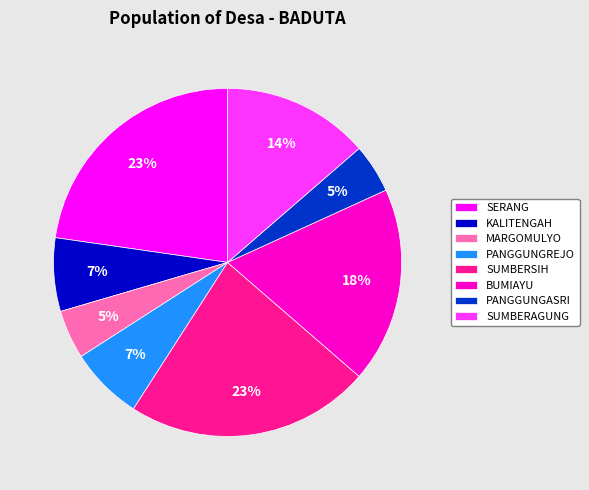

To the nearest percent, what is the difference between the largest and smallest slice percentages?

18%